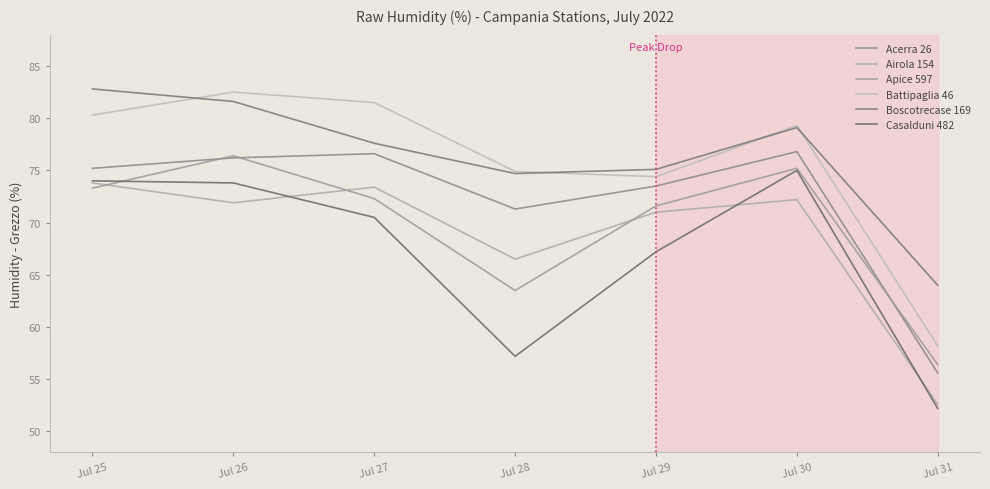

What is the approximate value of Acerra 26 at Jul 28?

71.3